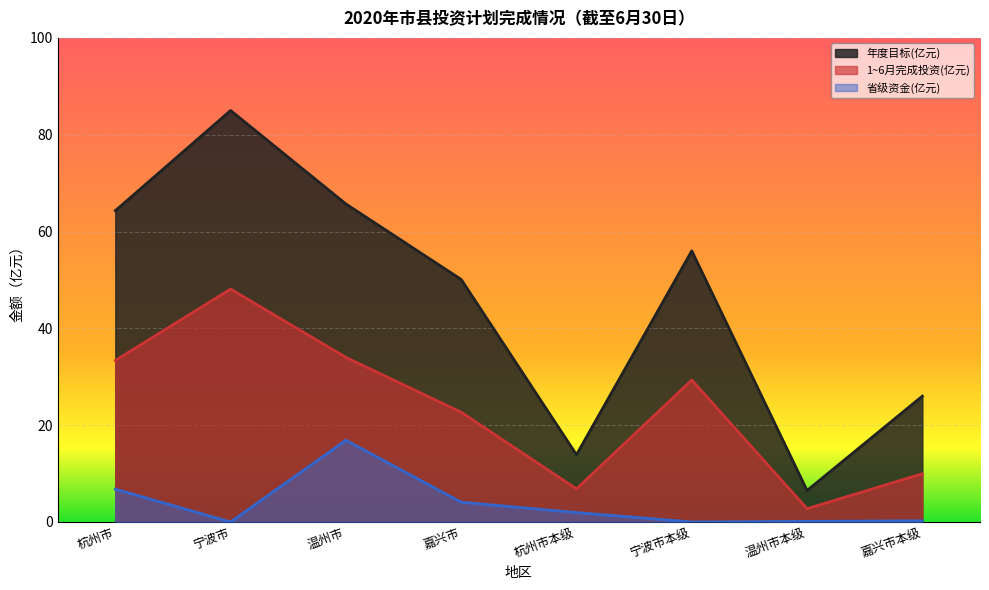

Which has a higher value, 温州市 or 温州市本级?

温州市